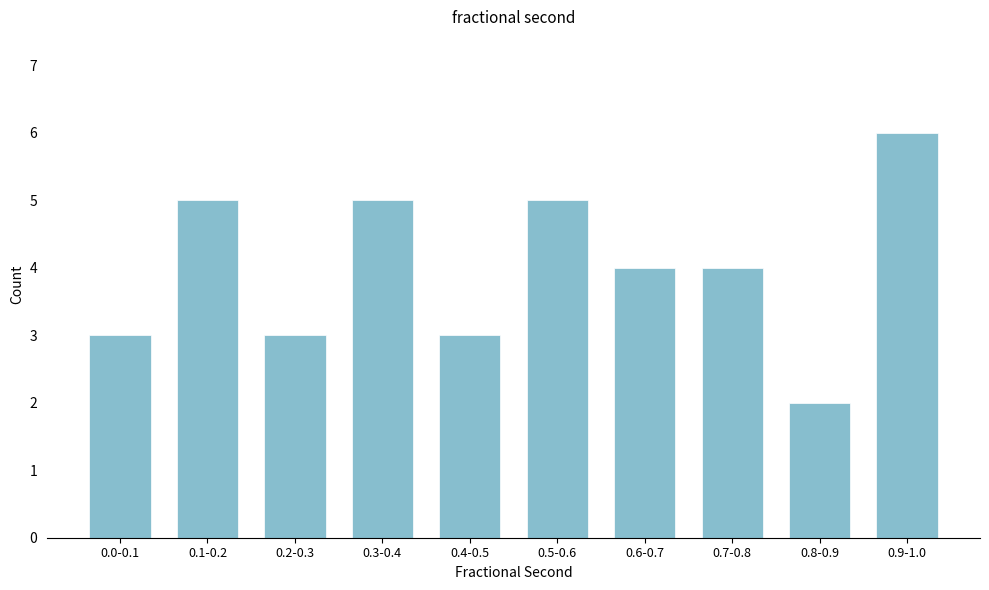

Reading left to right, what are all the values shown in this chart?

0.0-0.1=3	0.1-0.2=5	0.2-0.3=3	0.3-0.4=5	0.4-0.5=3	0.5-0.6=5	0.6-0.7=4	0.7-0.8=4	0.8-0.9=2	0.9-1.0=6